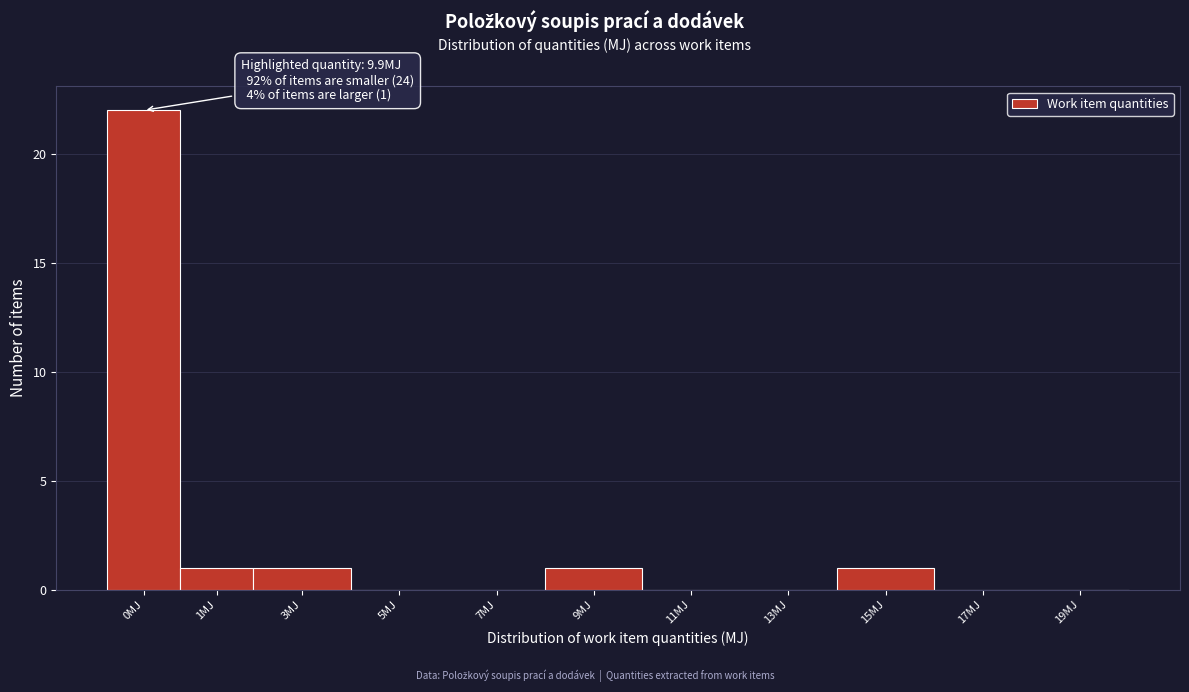

Reading left to right, transcribe all the data shown in this chart.

0MJ=22	1MJ=1	3MJ=1	5MJ=0	7MJ=0	9MJ=1	11MJ=0	13MJ=0	15MJ=1	17MJ=0	19MJ=0